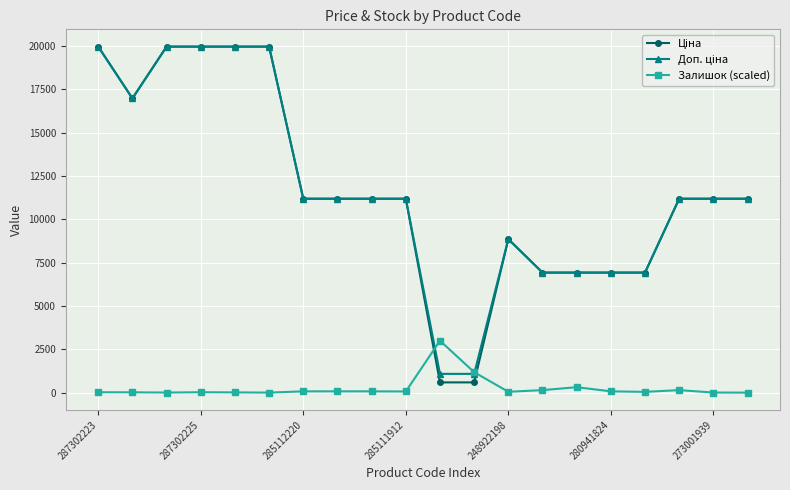

What is the greatest value displayed?

19964.2